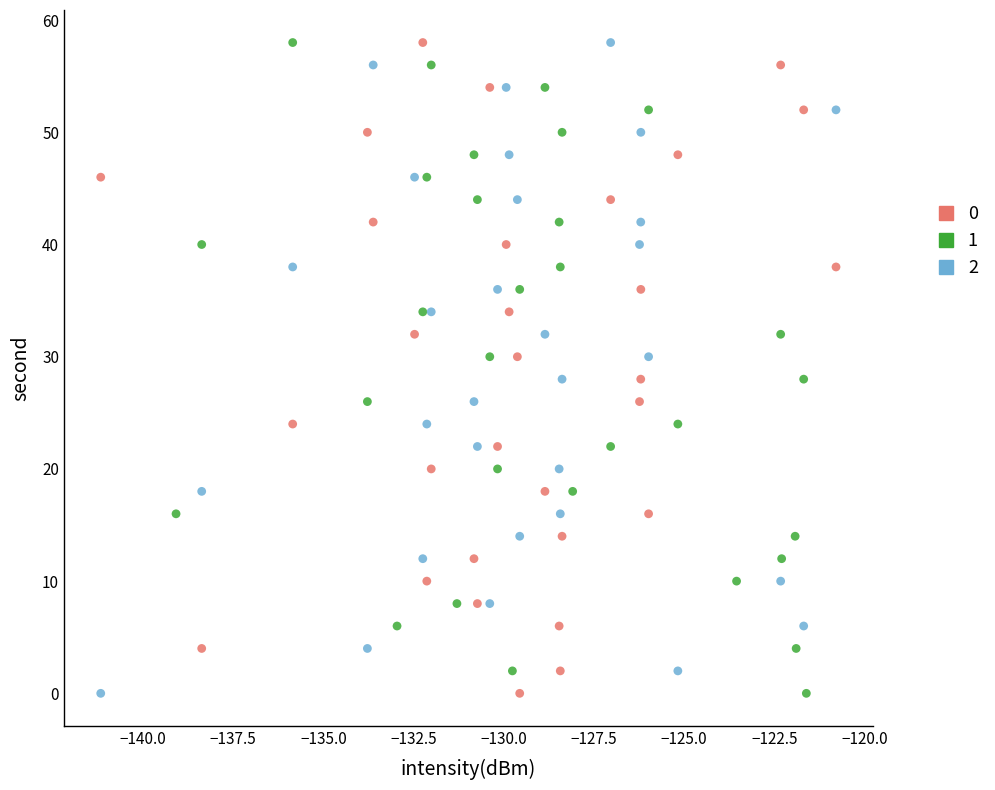

What are all the series names shown in the legend?

0, 1, 2